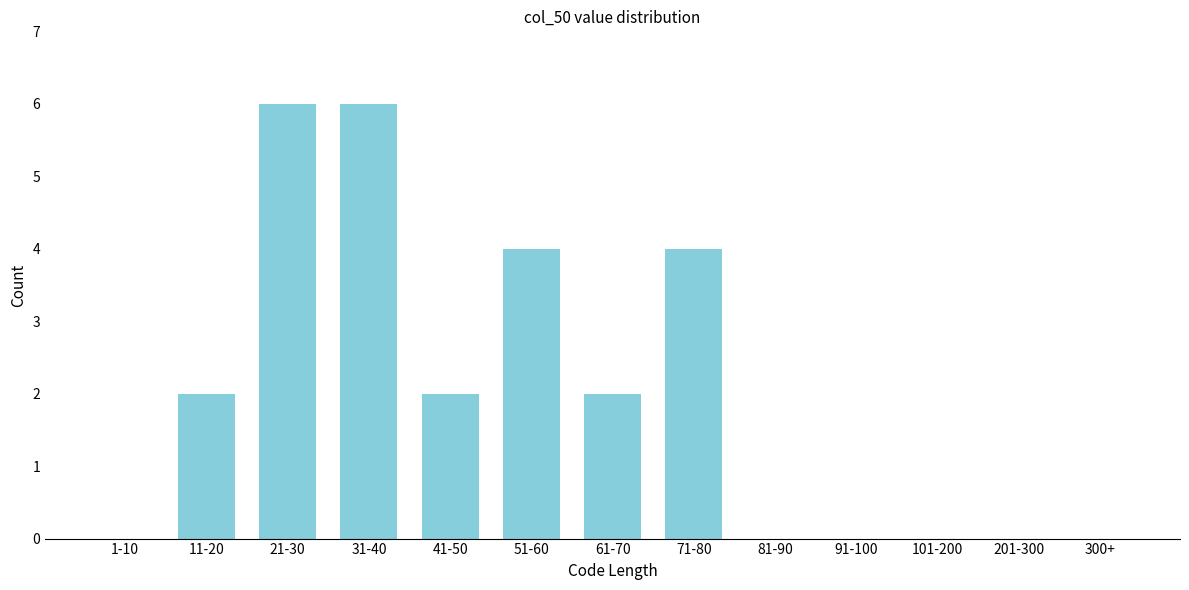

Reading left to right, transcribe all the data shown in this chart.

1-10=0	11-20=2	21-30=6	31-40=6	41-50=2	51-60=4	61-70=2	71-80=4	81-90=0	91-100=0	101-200=0	201-300=0	300+=0